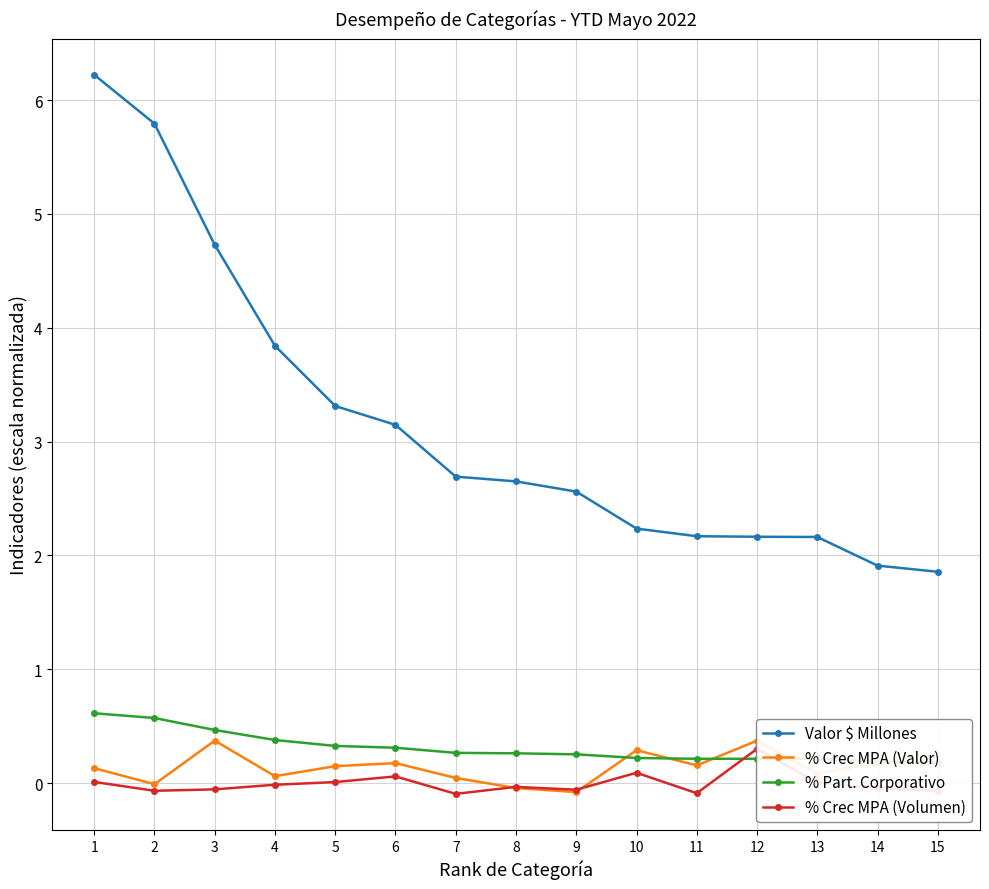

Which series changed the most between 3 and 14?

Valor $ Millones